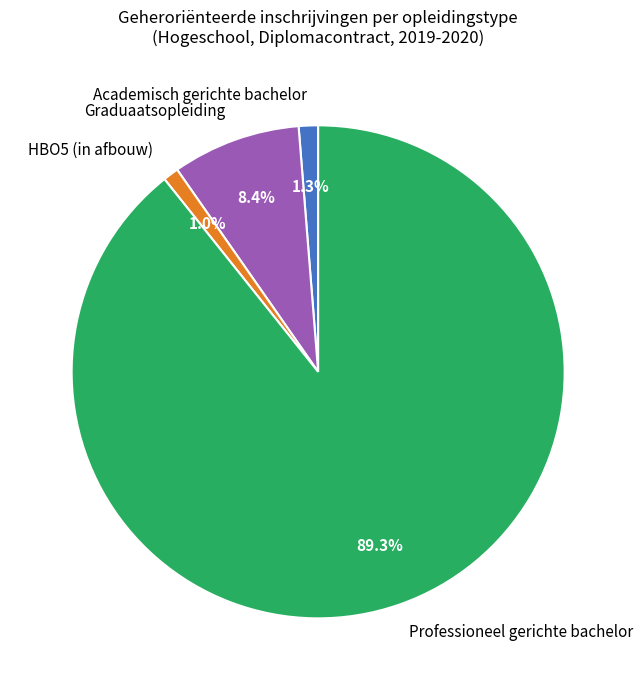

Does Professioneel gerichte bachelor represent more than half of the total?

Yes